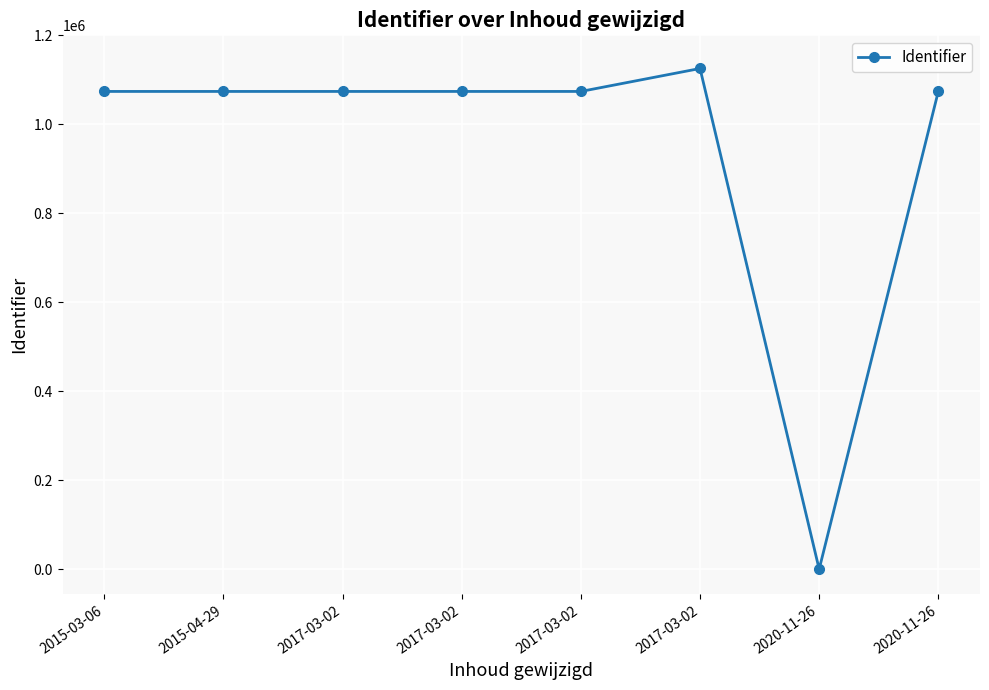

How many data points are less than 1073888?

4